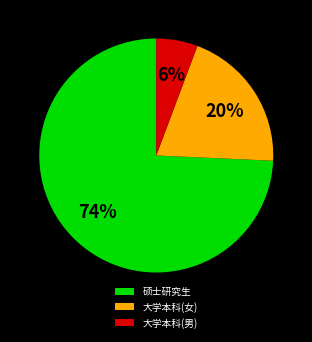

Which has a higher value, 大学本科(男) or 硕士研究生?

硕士研究生